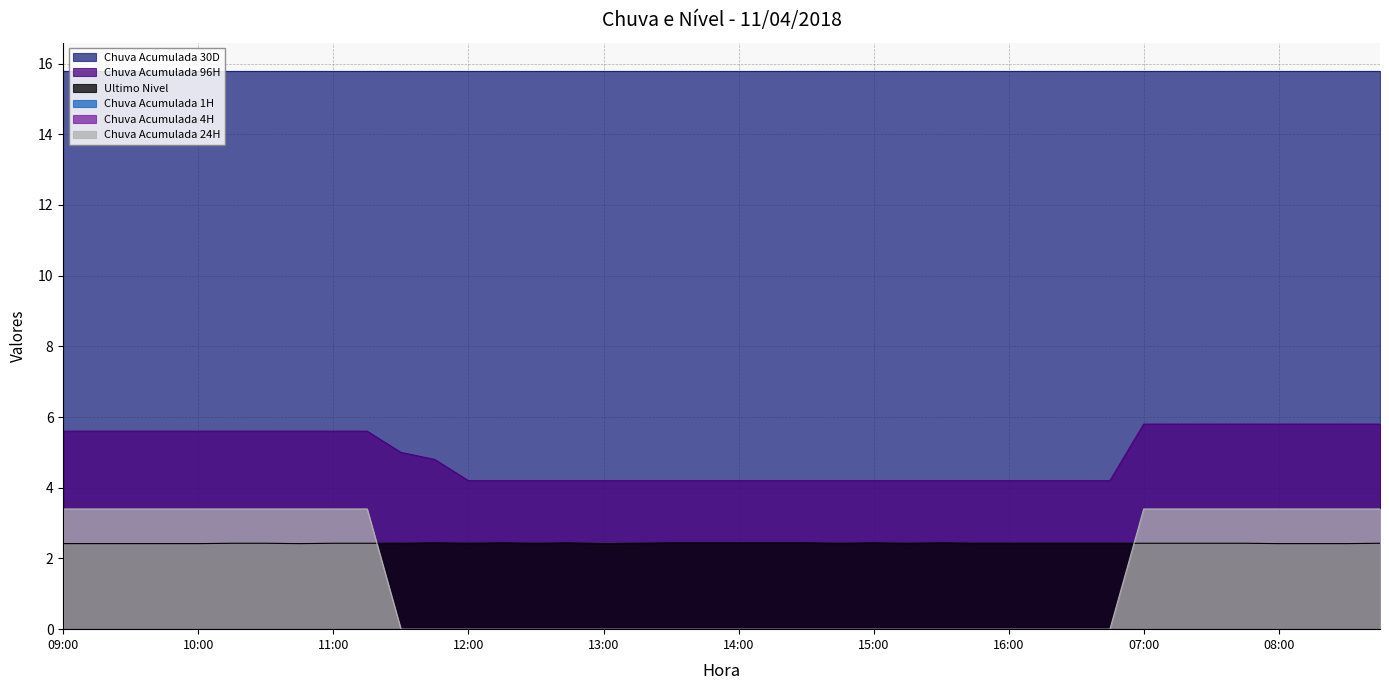

The value of Ultimo Nivel at 12:15 is 2.4. True or false?

True